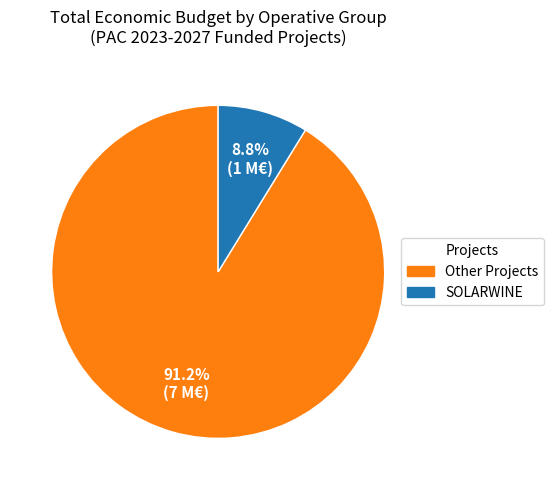

Does any single category account for the majority?

Yes